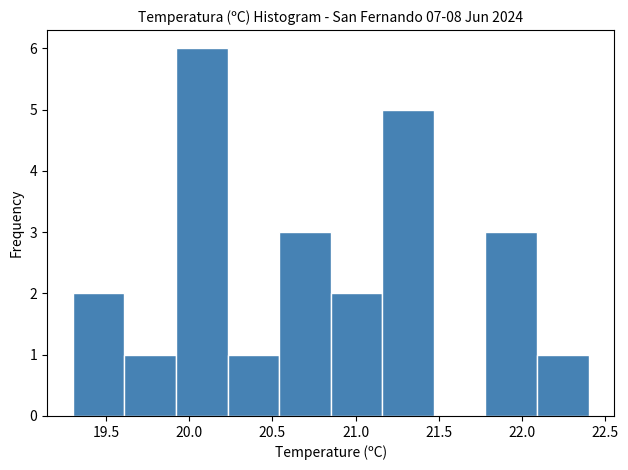

Reading left to right, list every bar in this chart as the range it spans on the x-axis followed by its height. Neither the bar edges nor the heights are printed on the chart, so give them approximately, as read against the axes.

19.30 to 19.61: 2
19.61 to 19.92: 1
19.92 to 20.23: 6
20.23 to 20.54: 1
20.54 to 20.85: 3
20.85 to 21.16: 2
21.16 to 21.47: 5
21.47 to 21.78: 0
21.78 to 22.09: 3
22.09 to 22.40: 1